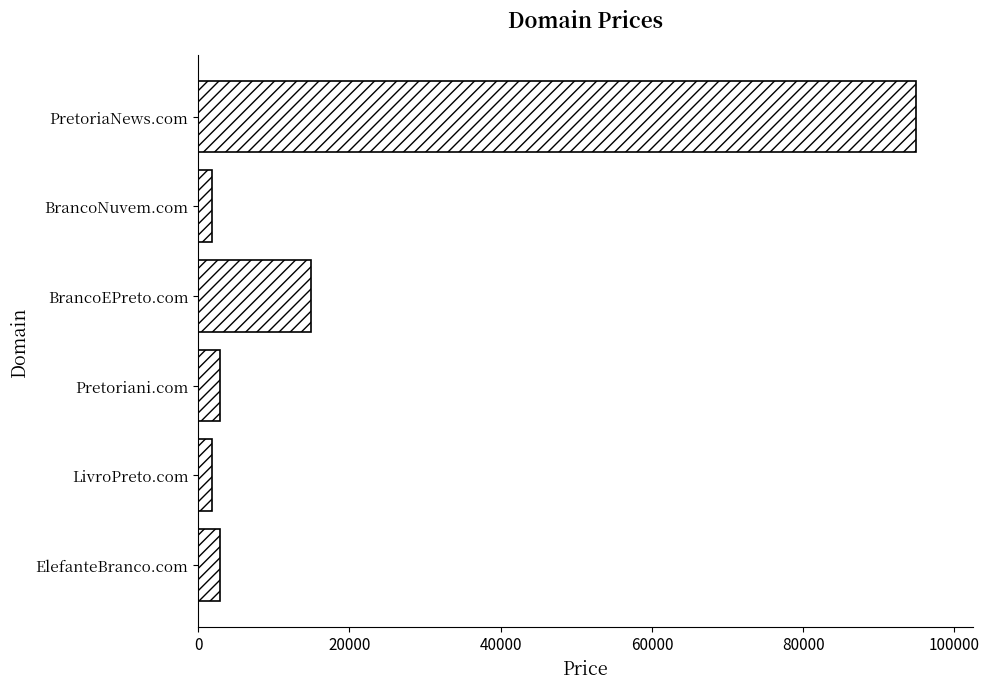

How many data points does each series have?

6